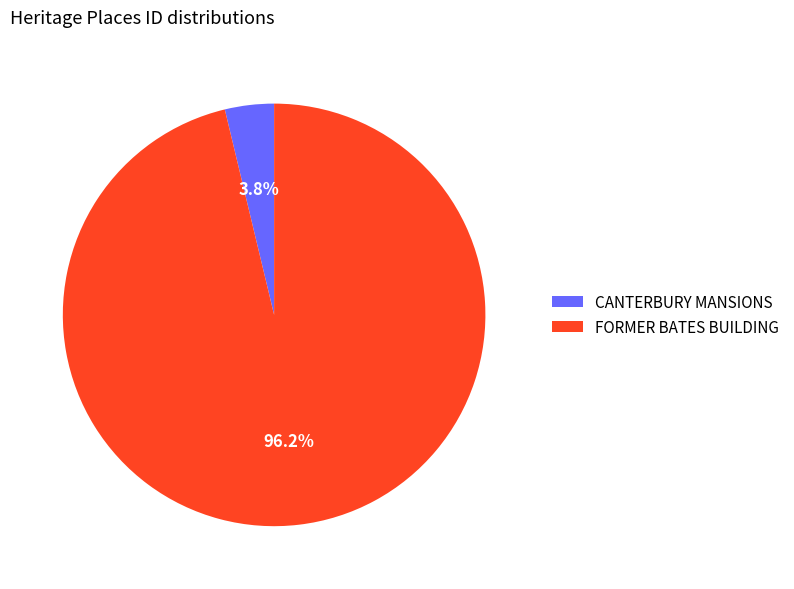

What percentage is the CANTERBURY MANSIONS slice, to the nearest percent?

4%